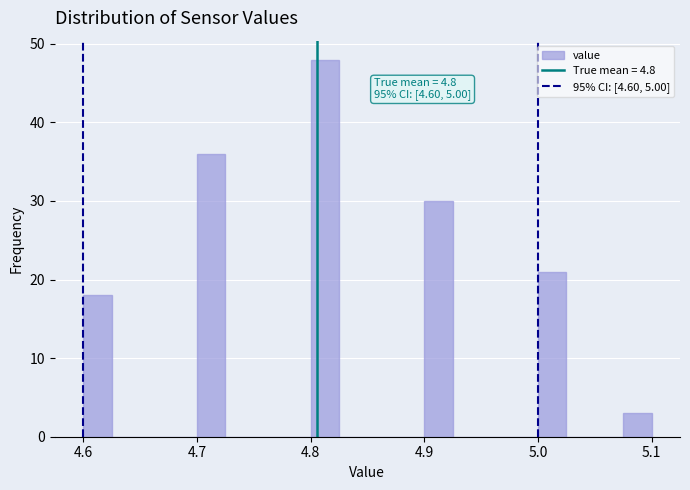

Around what value on the x-axis is the tallest bar? Give the approximate position of its centre, as read against the axis.

4.81